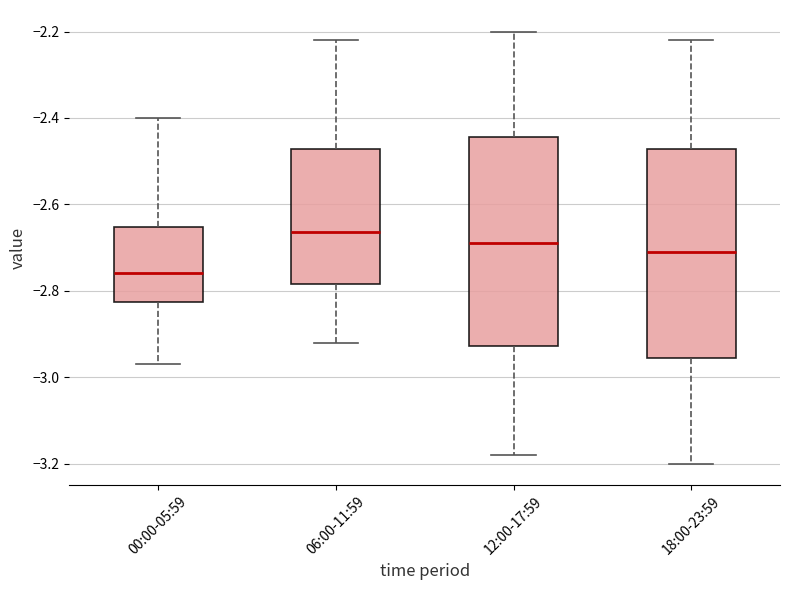

Reading left to right, read every box against the y-axis: the position of its median line, the range the box covers, and the ends of its whiskers. The values are not printed on the chart, so give them approximately, as read against the axis.

00:00-05:59: median -2.76, box -2.82 to -2.66, whiskers -2.96 to -2.40
06:00-11:59: median -2.66, box -2.78 to -2.48, whiskers -2.92 to -2.22
12:00-17:59: median -2.68, box -2.92 to -2.44, whiskers -3.18 to -2.20
18:00-23:59: median -2.70, box -2.96 to -2.48, whiskers -3.20 to -2.22